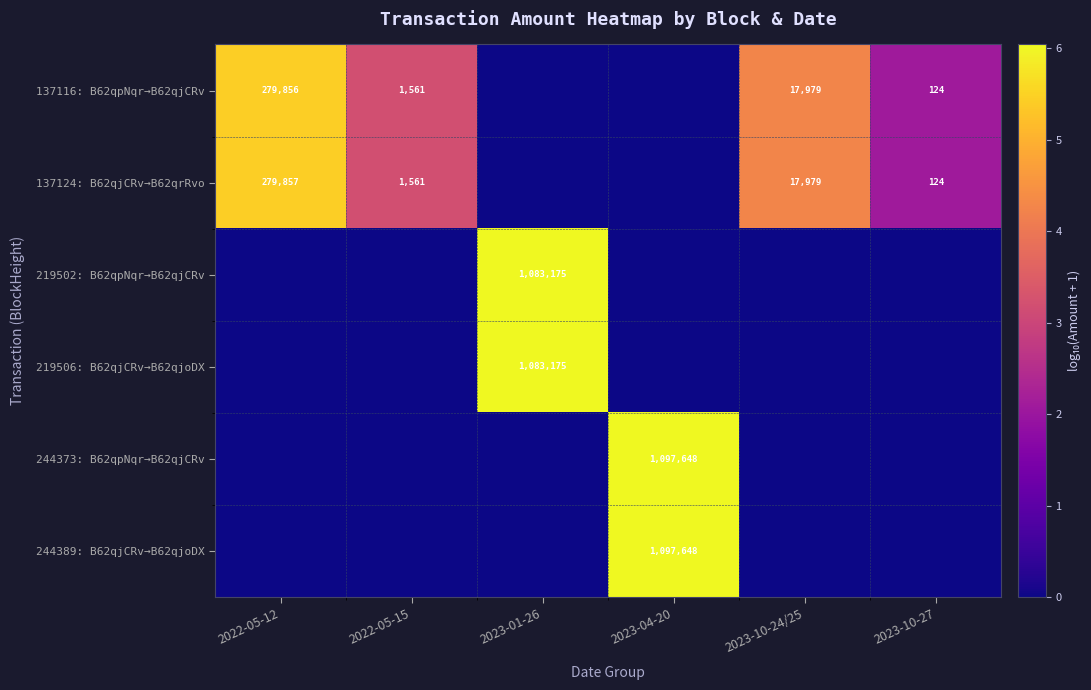

What is the sum of the 137116: B62qpNqr→B62qjCRv values at 2022-05-12 and 2023-10-27?

279980